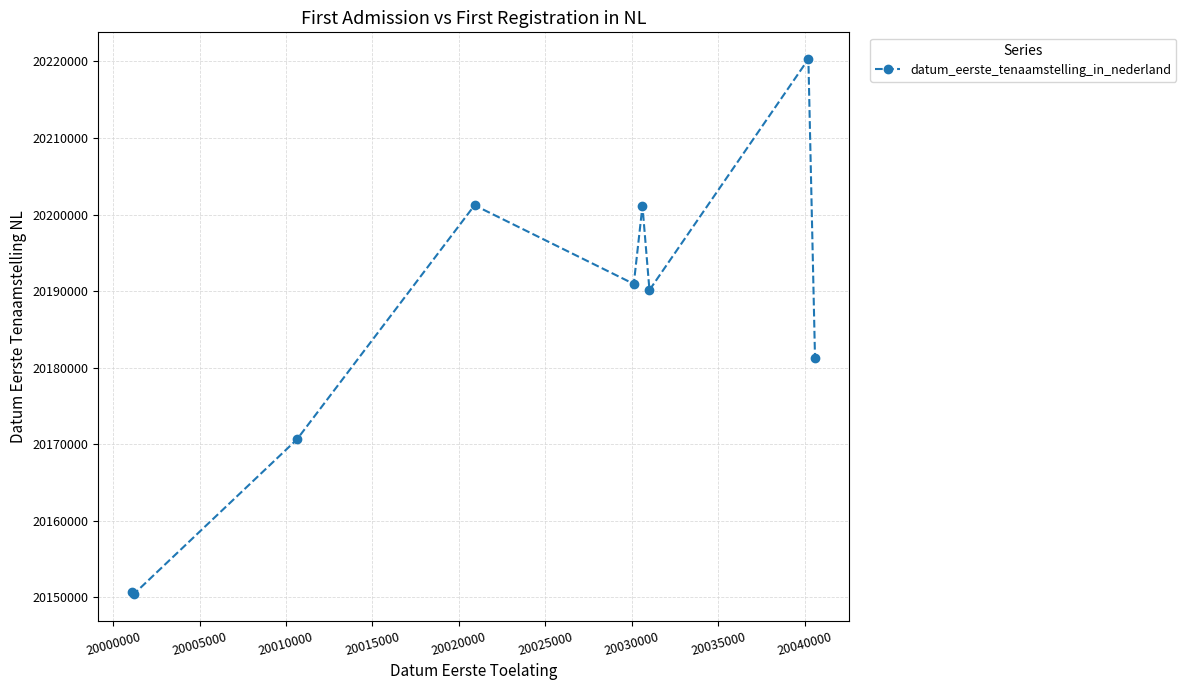

What is the value of the 8th point from the left?

20220310